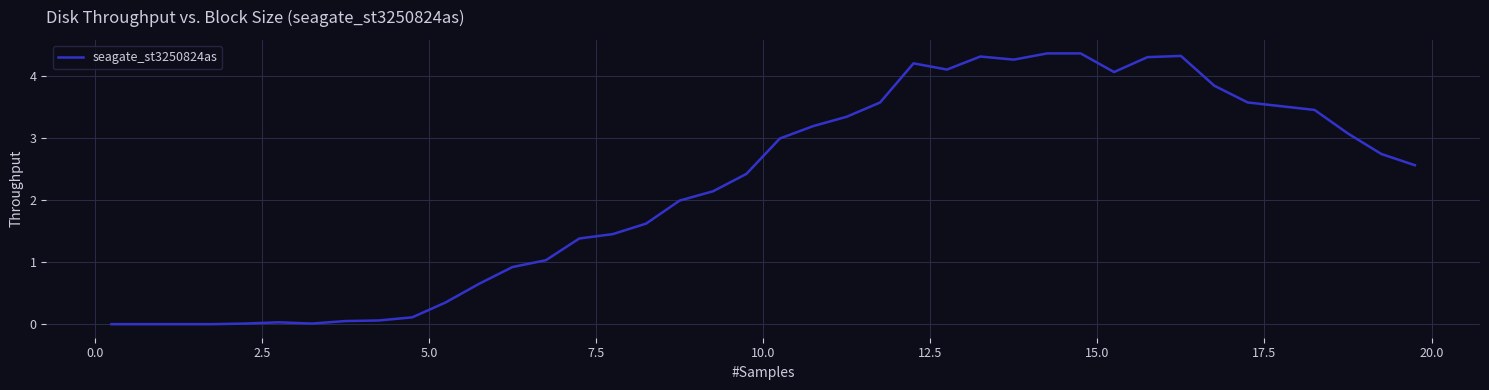

Count the number of categories in the chart.

40